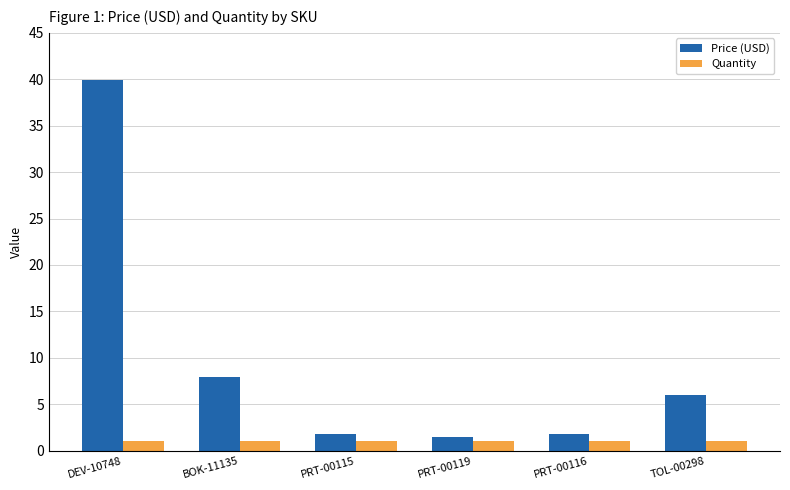

List the series in order of their overall mean, highest first.

Price (USD), Quantity